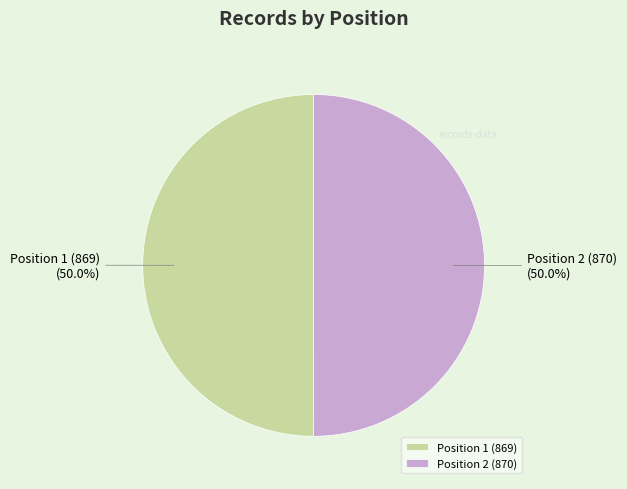

Is the sum of Position 1 (869) and Position 2 (870) greater than half?

Yes